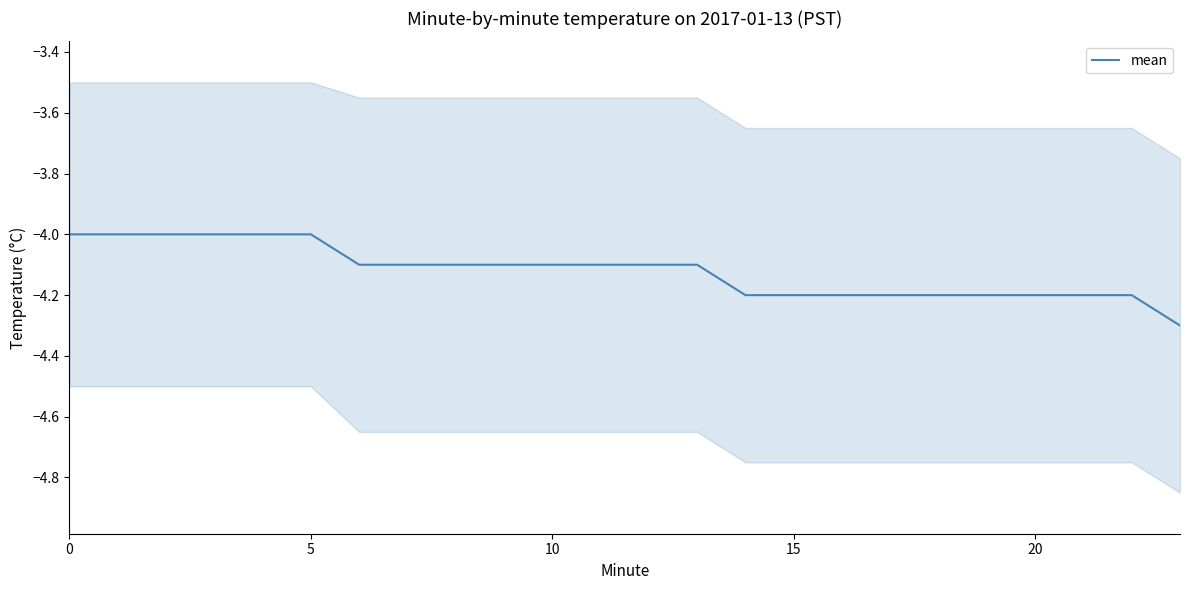

What is the average value?

-4.1